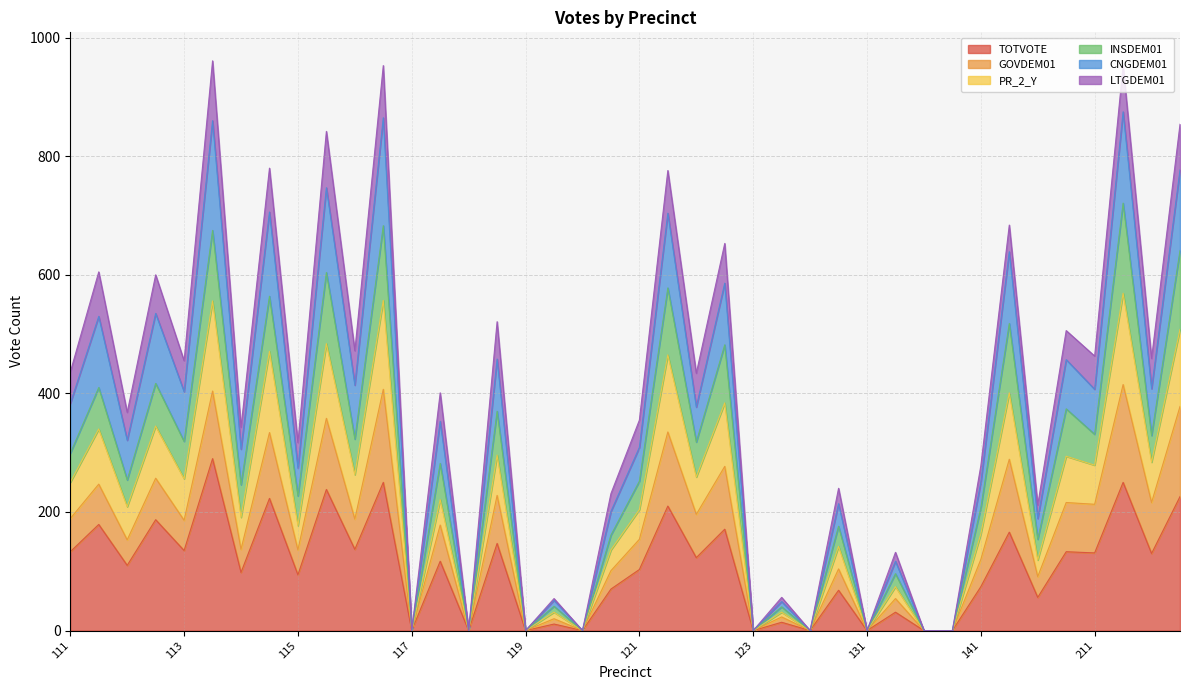

True or false: INSDEM01 has a value of -429 at 120.

False